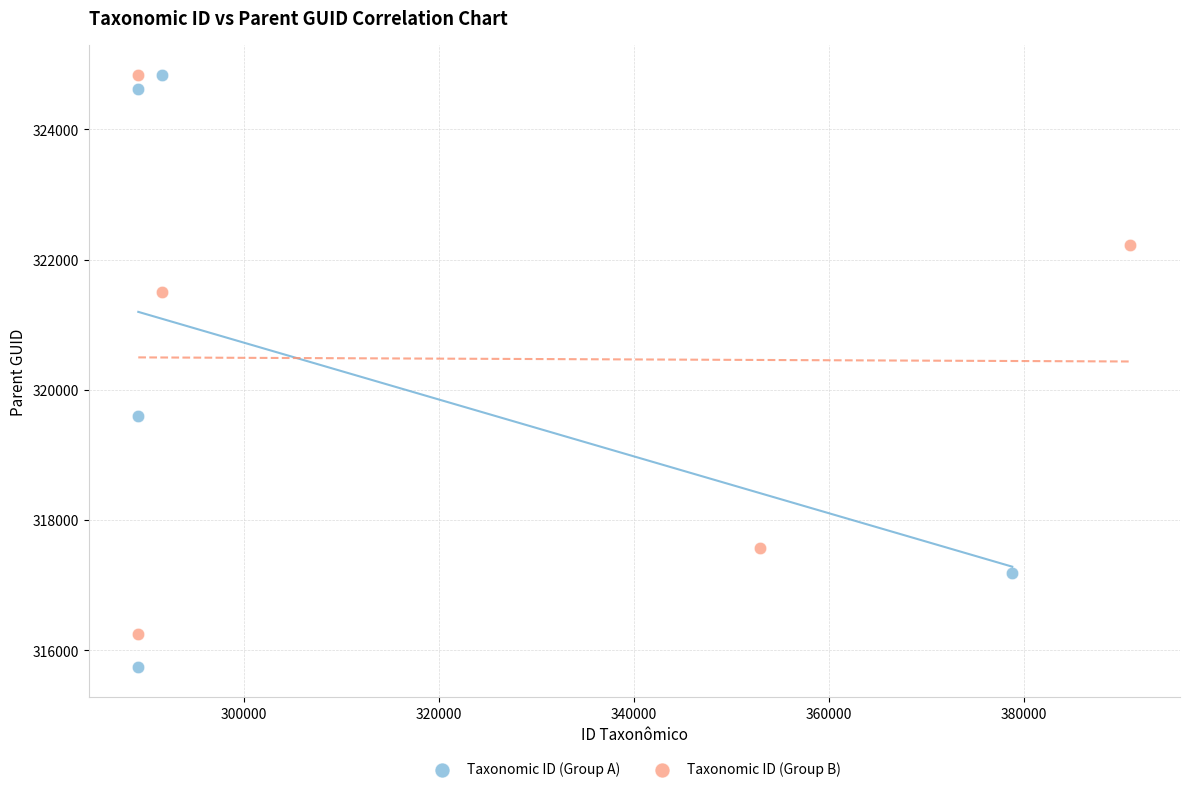

What are all the series names shown in the legend?

Taxonomic ID (Group A), Taxonomic ID (Group B)